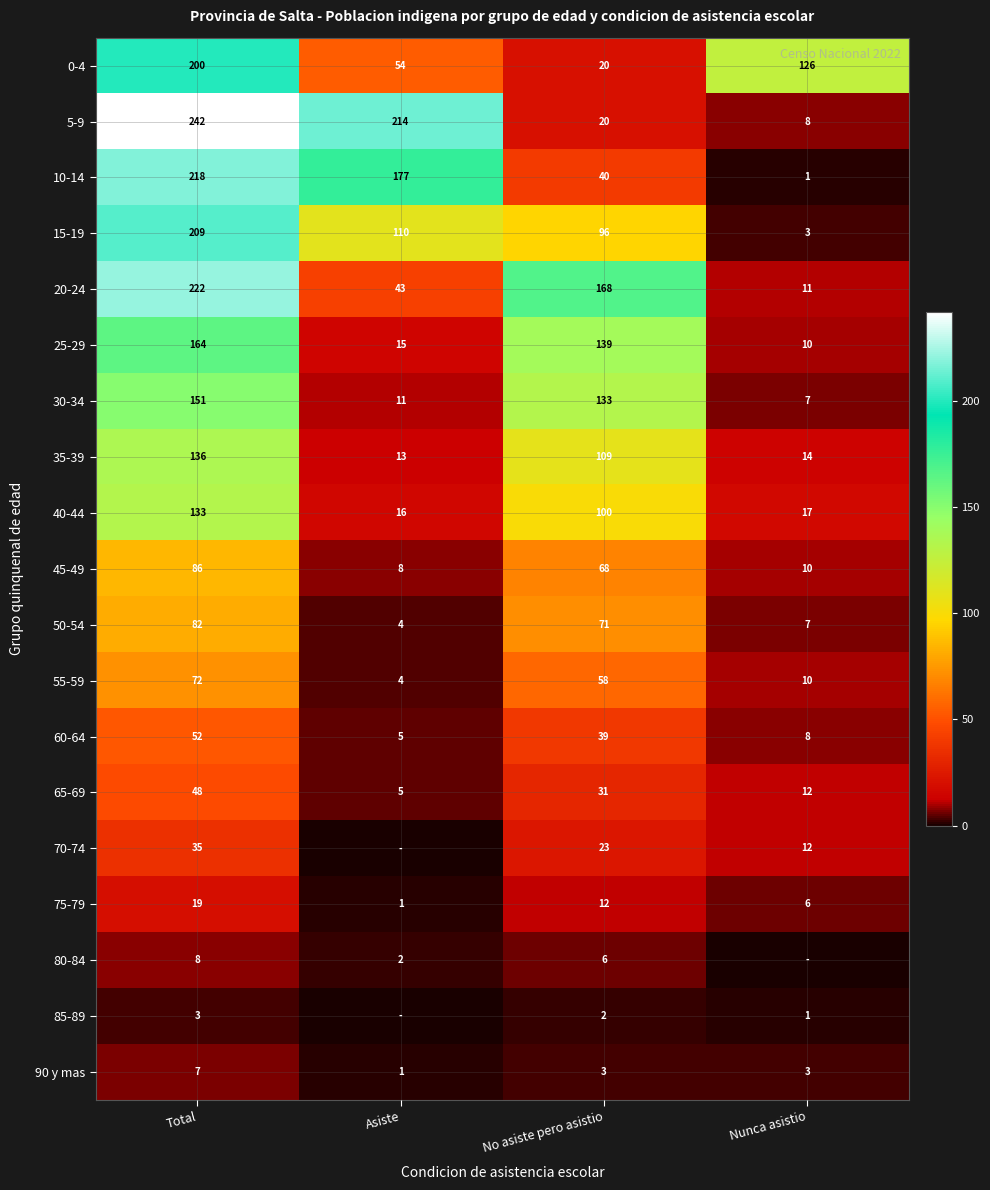

What is the maximum value for 25-29?

164